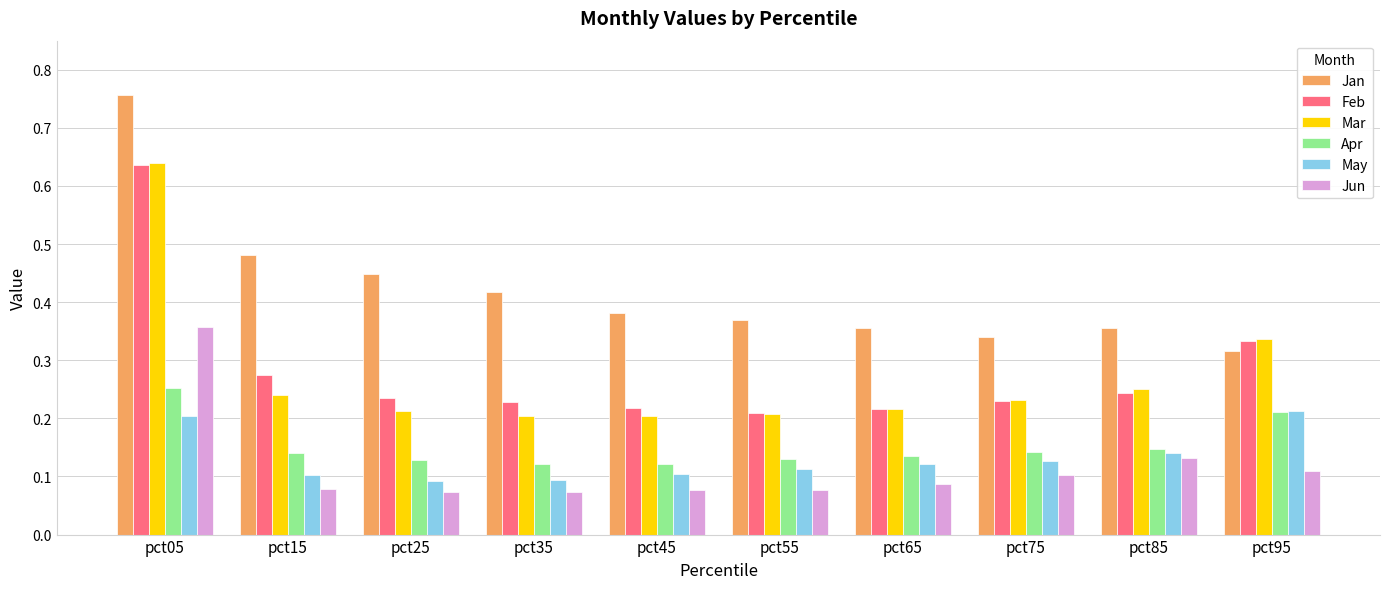

The Feb series shows 0.2 at pct15. True or false?

False